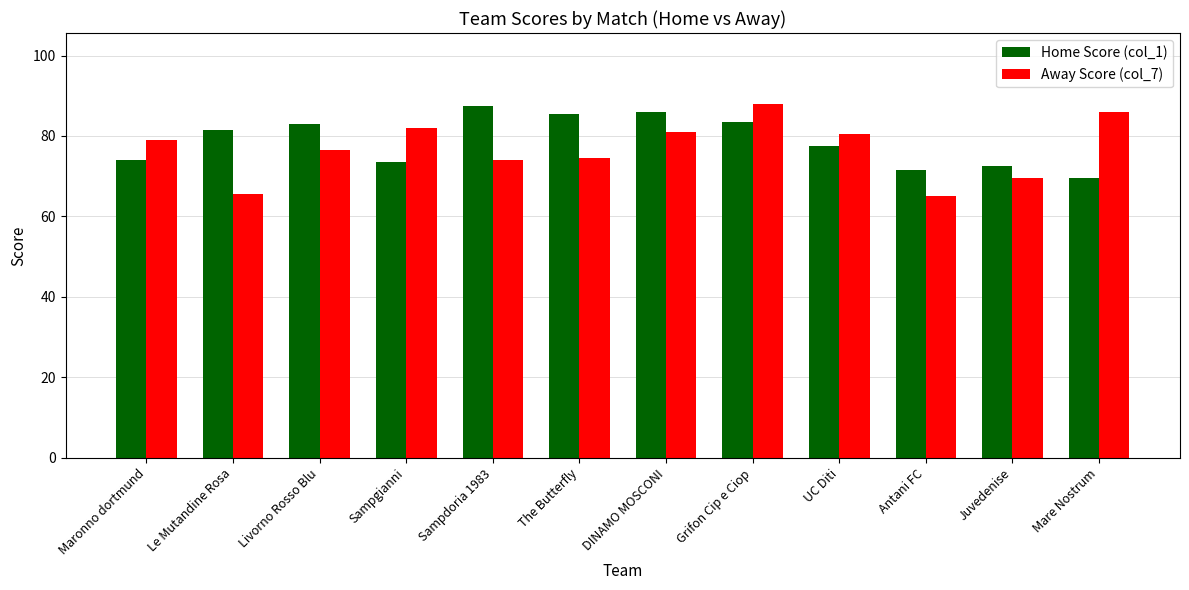

Reading right to left, transcribe all the data shown in this chart.

Home Score (col_1): 69.5	72.5	71.5	77.5	83.5	86.0	85.5	87.5	73.5	83.0	81.5	74.0
Away Score (col_7): 86.0	69.5	65.0	80.5	88.0	81.0	74.5	74.0	82.0	76.5	65.5	79.0